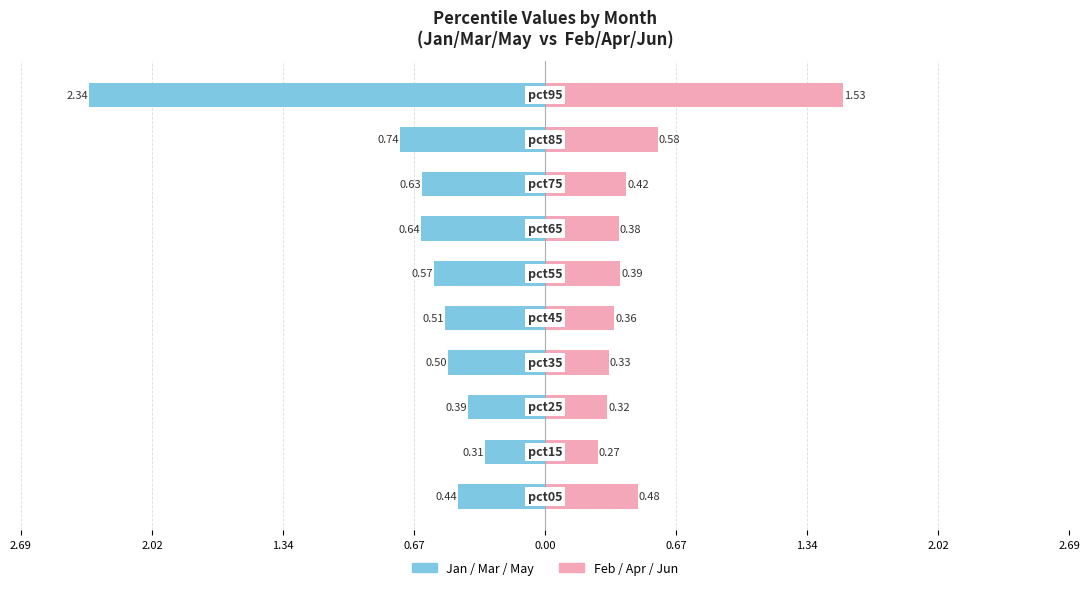

Is it true that Jan / Mar / May equals -0.8 at 0.67?

False